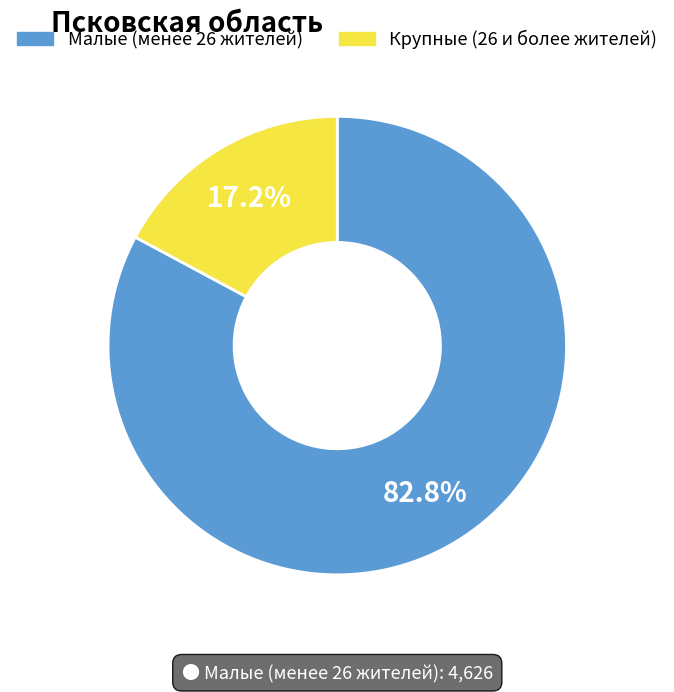

How many slices are in this pie chart?

2